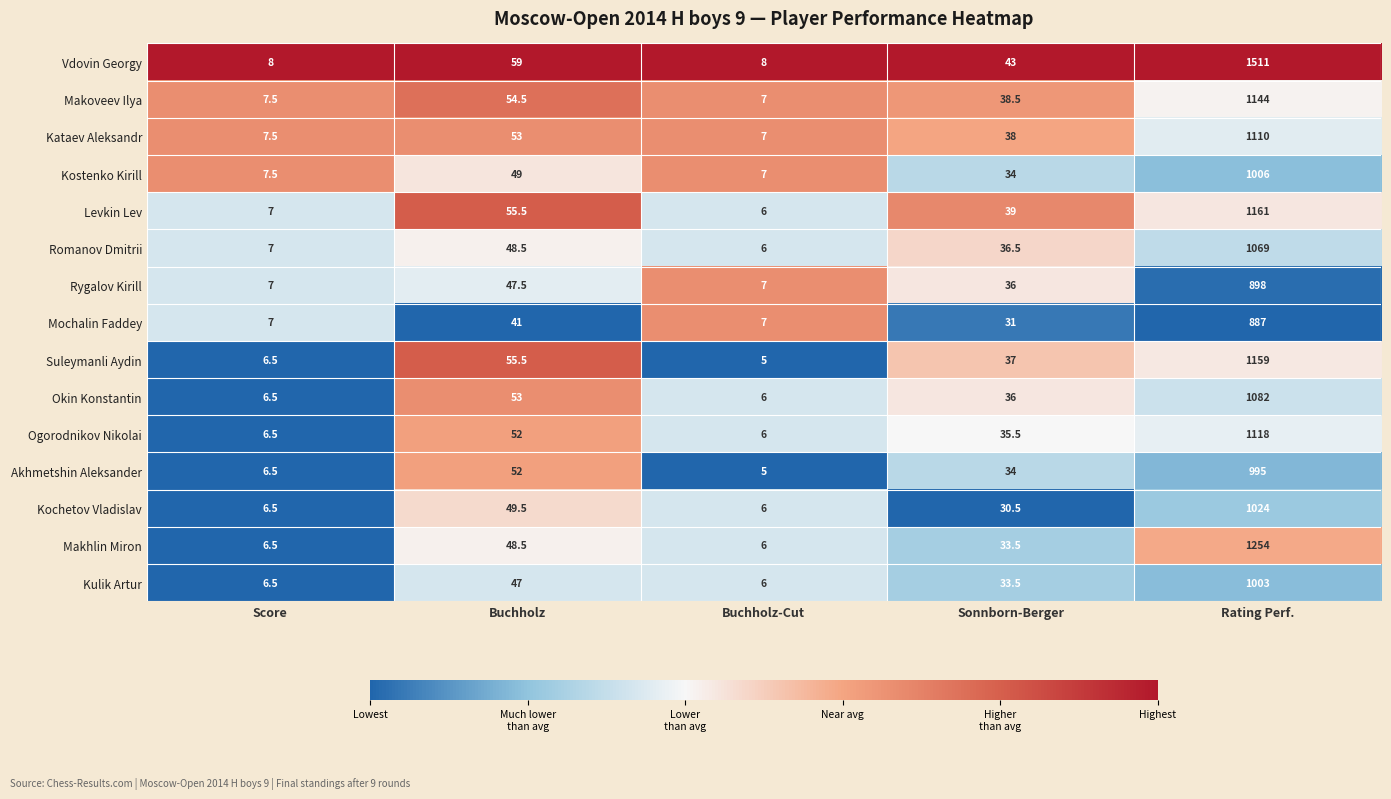

List the series in order of their peak value, highest first.

Vdovin Georgy, Makhlin Miron, Levkin Lev, Suleymanli Aydin, Makoveev Ilya, Ogorodnikov Nikolai, Kataev Aleksandr, Okin Konstantin, Romanov Dmitrii, Kochetov Vladislav, Kostenko Kirill, Kulik Artur, Akhmetshin Aleksander, Rygalov Kirill, Mochalin Faddey